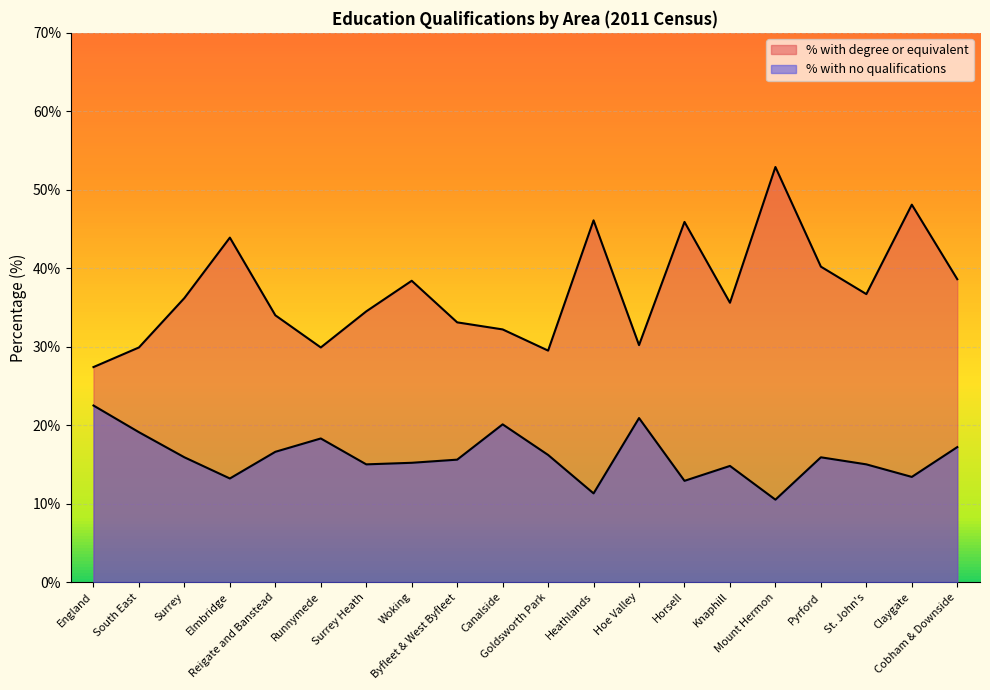

In % with degree or equivalent, how many points are lower than both neighbors (excluding endpoints)?

5